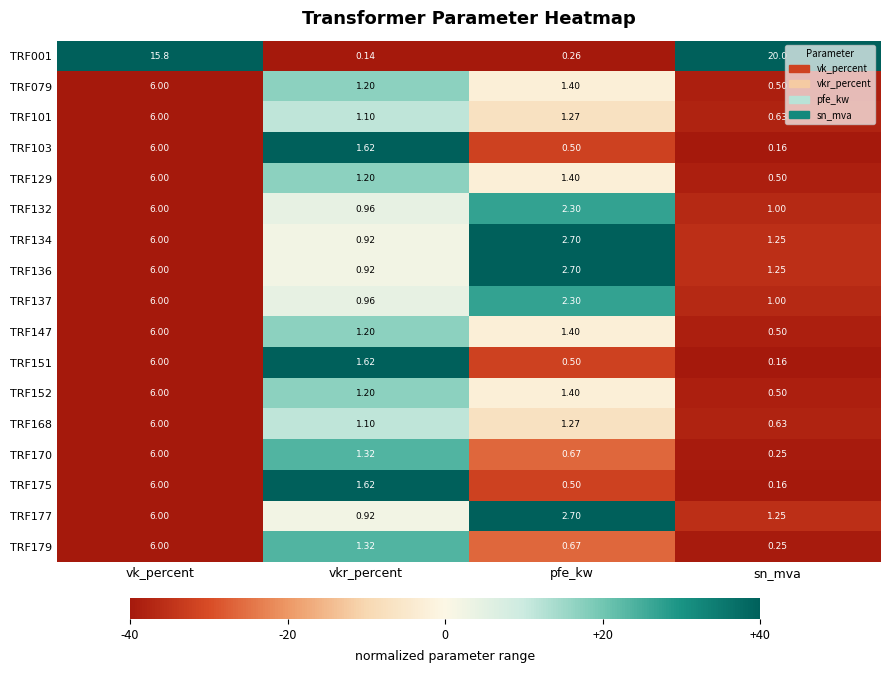

Is the value of TRF177 at sn_mva greater than the value of TRF132 at pfe_kw?

No